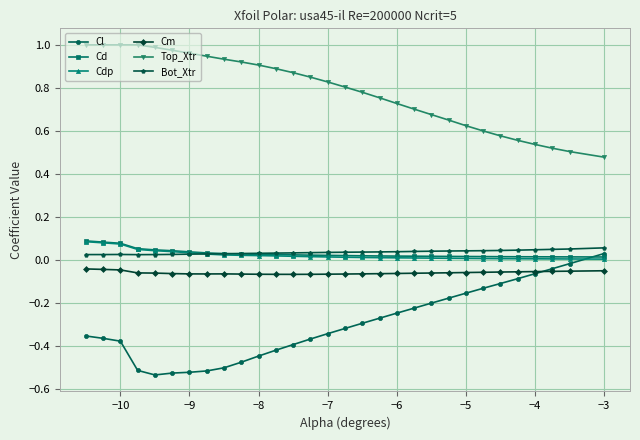

True or false: Top_Xtr and Cl intersect in this chart.

False